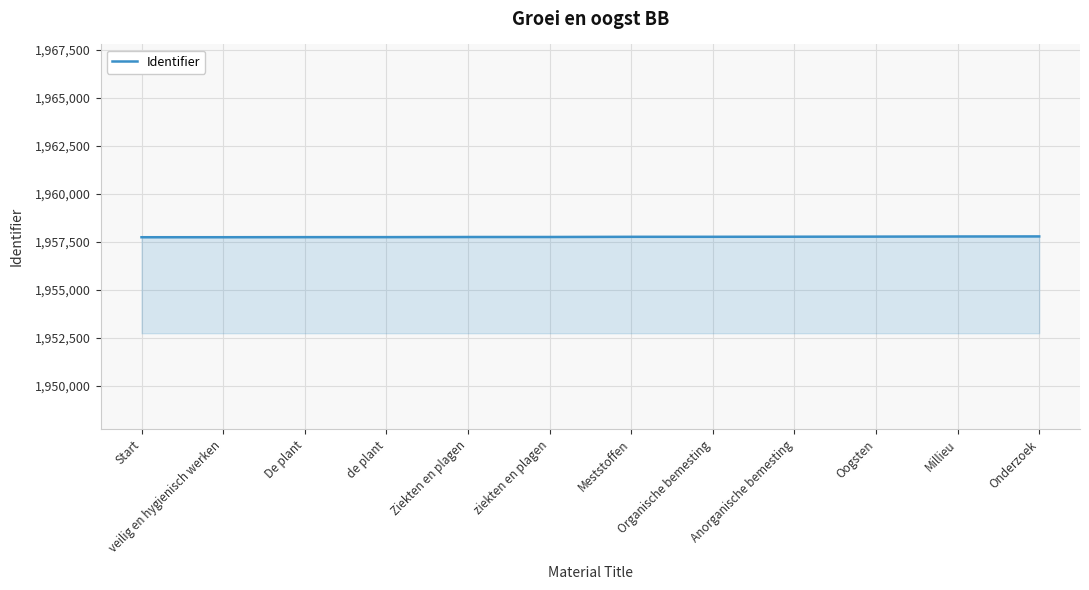

True or false: the data shows 1149768 at Anorganische bemesting.

False